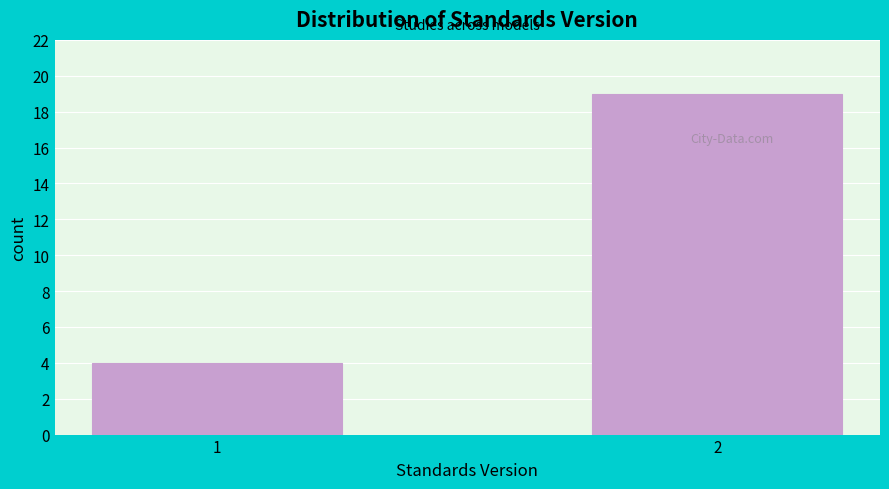

Reading left to right, extract all data points from this chart.

1=4	2=19